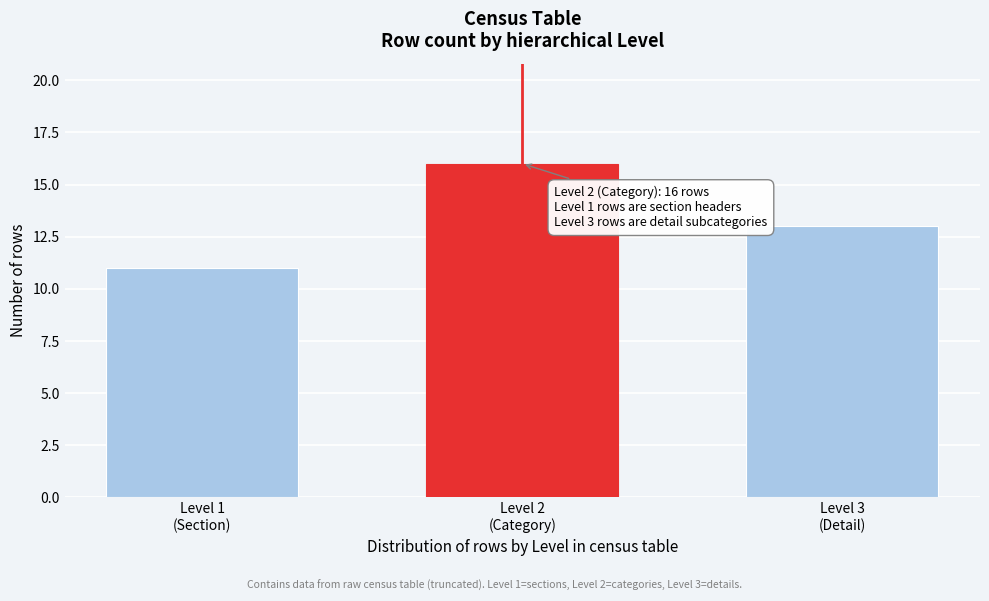

Reading right to left, list all the values displayed in this chart.

13	16	11